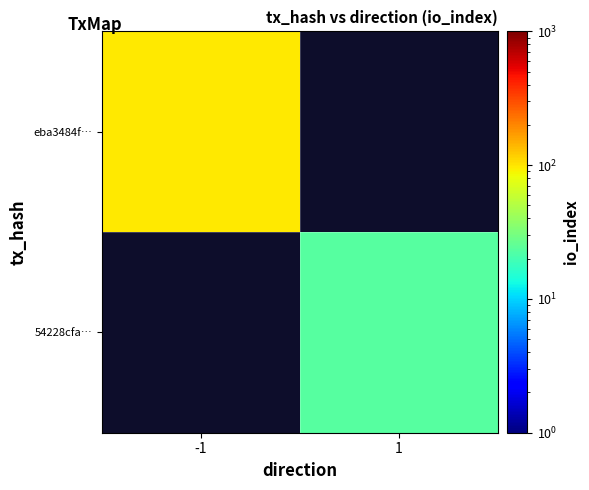

Which label corresponds to the largest value in the chart?

-1